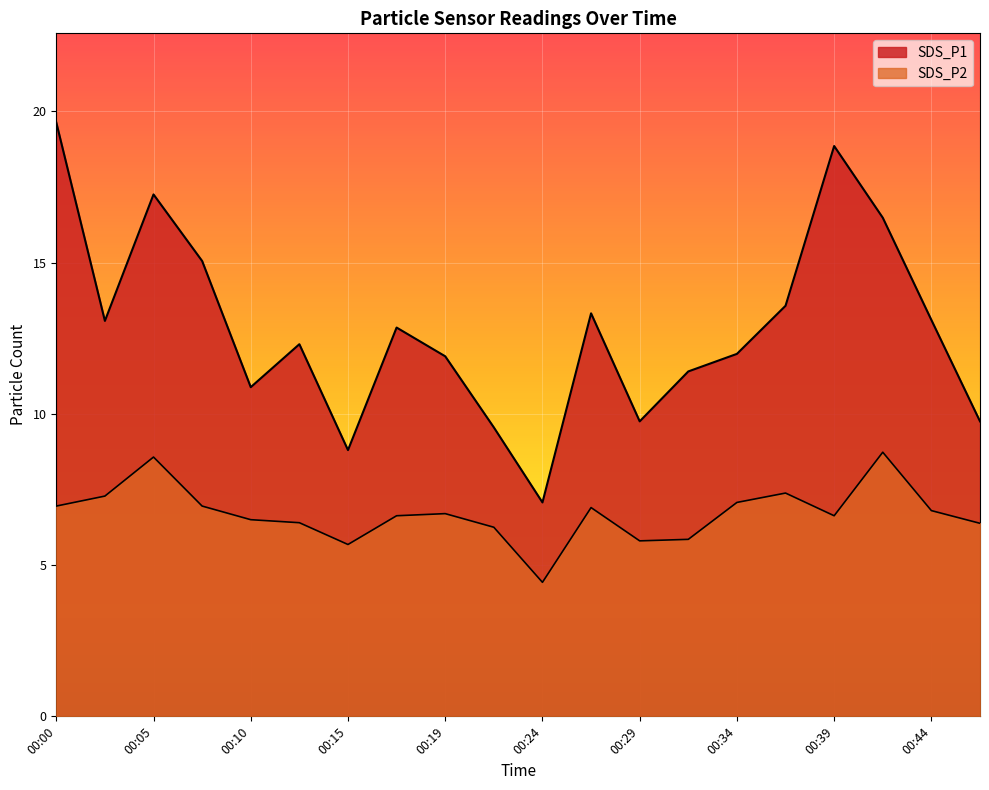

True or false: SDS_P2 has more than 1 interior local peaks.

True